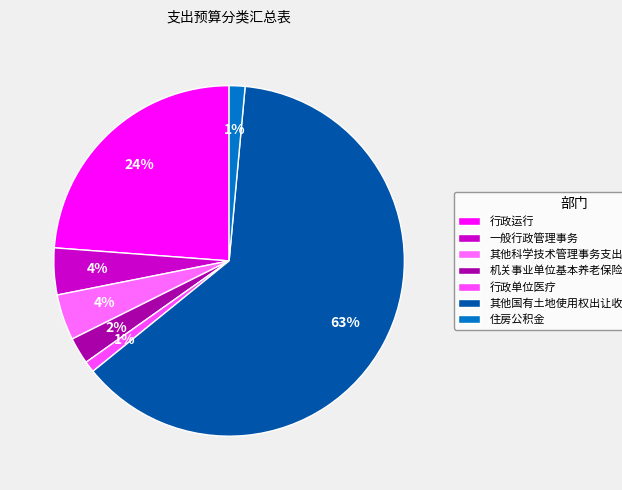

To the nearest percent, what percentage of the pie is 其他国有土地使用权出让收入安排的支出?

63%